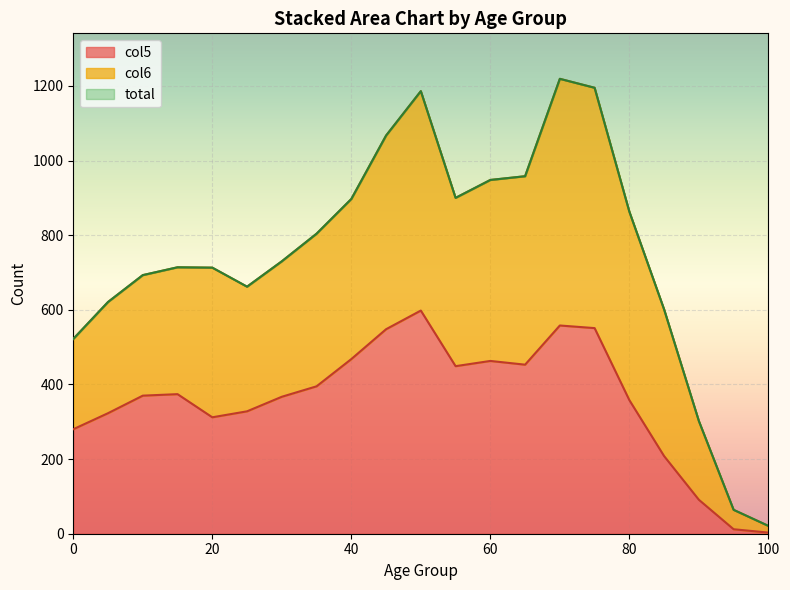

What is the difference between the total values at 50 and 70?

33